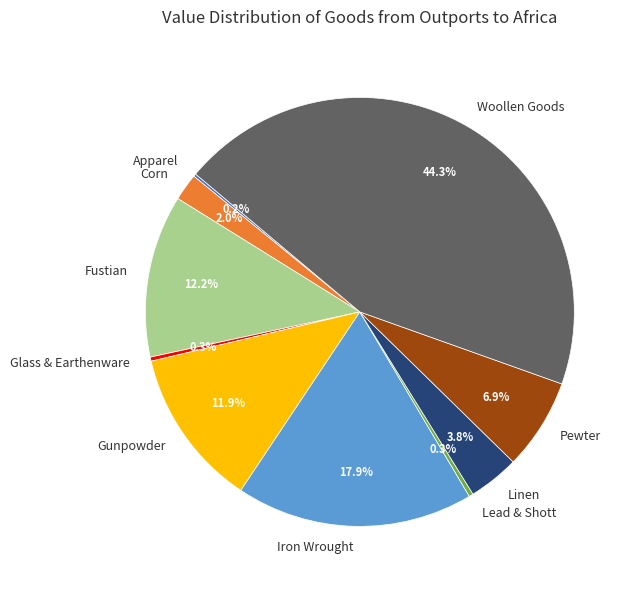

What is the ratio of the value at Linen to the value at Pewter?

0.6